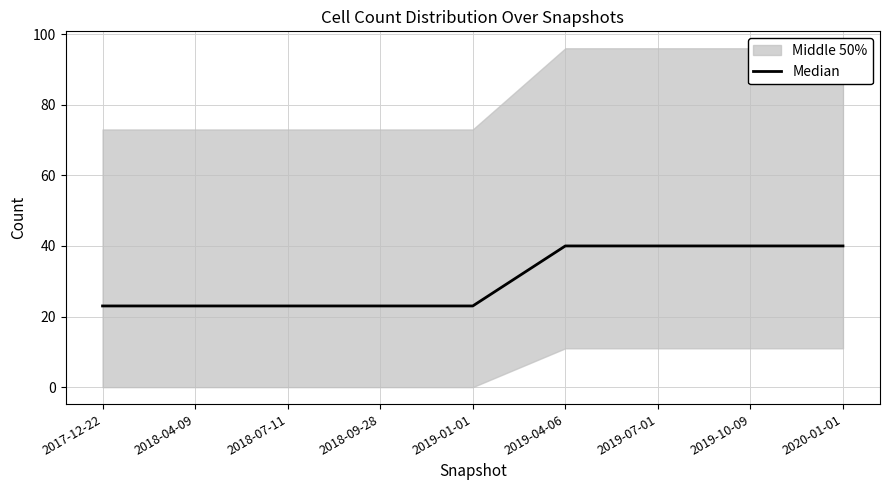

How many data points does each series have?

9